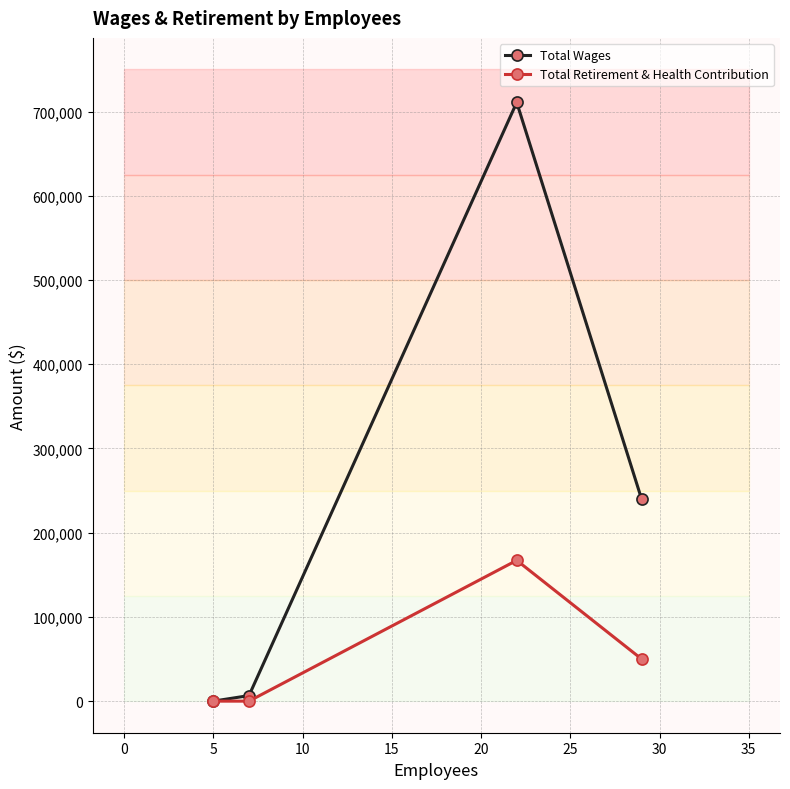

List the series in order of their peak value, highest first.

Total Wages, Total Retirement & Health Contribution